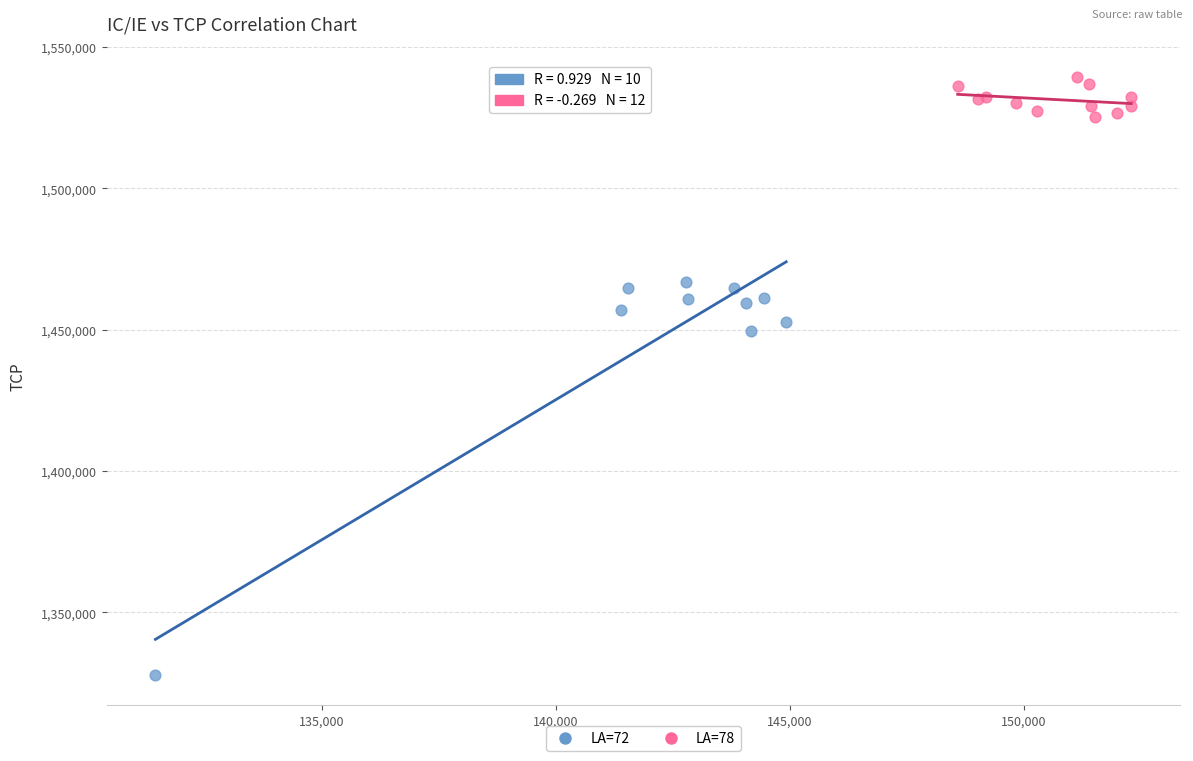

Which series reaches the maximum Y coordinate?

LA=78